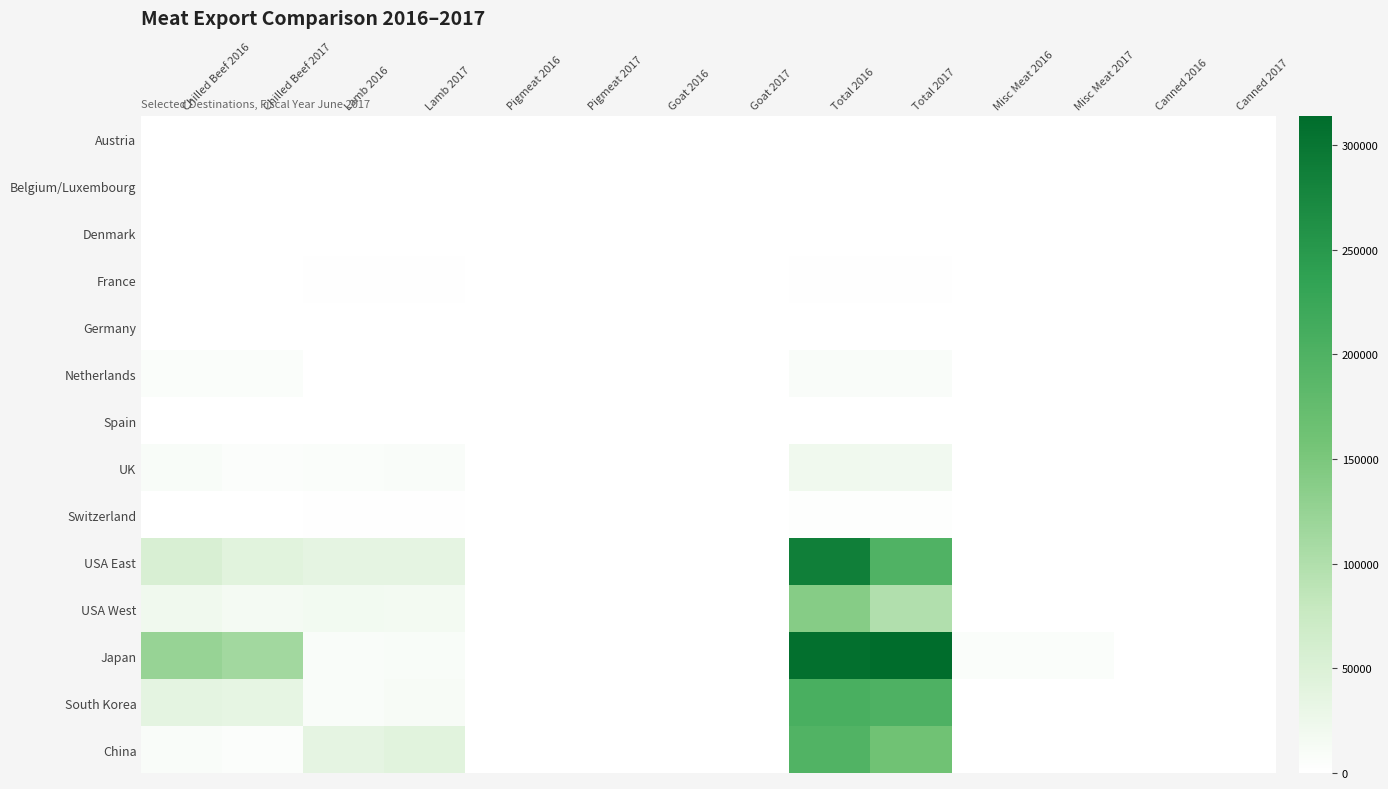

Reading left to right, extract all data points from this chart.

Austria: Chilled Beef 2016=0.0	Chilled Beef 2017=0.0	Lamb 2016=6.0	Lamb 2017=7.0	Pigmeat 2016=0.0	Pigmeat 2017=0.0	Goat 2016=0.0	Goat 2017=0.0	Total 2016=6.0	Total 2017=7.0	Misc Meat 2016=0.0	Misc Meat 2017=0.0	Canned 2016=0.0	Canned 2017=0.0
Belgium/Luxembourg: Chilled Beef 2016=559.1	Chilled Beef 2017=521.1	Lamb 2016=475.2	Lamb 2017=356.2	Pigmeat 2016=0.0	Pigmeat 2017=0.0	Goat 2016=0.0	Goat 2017=0.0	Total 2016=1048.7	Total 2017=898.4	Misc Meat 2016=0.0	Misc Meat 2017=0.0	Canned 2016=0.0	Canned 2017=0.0
Denmark: Chilled Beef 2016=1010.3	Chilled Beef 2017=778.0	Lamb 2016=22.8	Lamb 2017=0.0	Pigmeat 2016=0.0	Pigmeat 2017=0.0	Goat 2016=0.0	Goat 2017=0.0	Total 2016=1041.0	Total 2017=778.0	Misc Meat 2016=0.0	Misc Meat 2017=0.0	Canned 2016=0.0	Canned 2017=0.0
France: Chilled Beef 2016=7.1	Chilled Beef 2017=8.6	Lamb 2016=2088.8	Lamb 2017=1989.2	Pigmeat 2016=0.0	Pigmeat 2017=0.0	Goat 2016=0.0	Goat 2017=0.0	Total 2016=2133.7	Total 2017=1998.6	Misc Meat 2016=0.0	Misc Meat 2017=0.0	Canned 2016=0.0	Canned 2017=0.0
Germany: Chilled Beef 2016=279.6	Chilled Beef 2017=393.6	Lamb 2016=206.9	Lamb 2017=133.5	Pigmeat 2016=0.0	Pigmeat 2017=0.0	Goat 2016=0.0	Goat 2017=0.0	Total 2016=708.6	Total 2017=731.2	Misc Meat 2016=0.0	Misc Meat 2017=0.0	Canned 2016=0.0	Canned 2017=0.0
Netherlands: Chilled Beef 2016=6644.0	Chilled Beef 2017=6402.9	Lamb 2016=225.3	Lamb 2017=555.0	Pigmeat 2016=0.0	Pigmeat 2017=0.0	Goat 2016=0.0	Goat 2017=0.0	Total 2016=7554.8	Total 2017=7508.8	Misc Meat 2016=0.0	Misc Meat 2017=0.0	Canned 2016=0.0	Canned 2017=0.0
Spain: Chilled Beef 2016=0.0	Chilled Beef 2017=0.0	Lamb 2016=19.9	Lamb 2017=49.9	Pigmeat 2016=0.0	Pigmeat 2017=0.0	Goat 2016=0.0	Goat 2017=0.0	Total 2016=38.0	Total 2017=49.9	Misc Meat 2016=0.0	Misc Meat 2017=0.0	Canned 2016=0.0	Canned 2017=0.0
UK: Chilled Beef 2016=9262.7	Chilled Beef 2017=6047.2	Lamb 2016=7006.1	Lamb 2017=8348.7	Pigmeat 2016=0.0	Pigmeat 2017=0.0	Goat 2016=0.0	Goat 2017=0.0	Total 2016=21078.9	Total 2017=18490.3	Misc Meat 2016=12.7	Misc Meat 2017=4.0	Canned 2016=0.0	Canned 2017=0.0
Switzerland: Chilled Beef 2016=1081.8	Chilled Beef 2017=874.6	Lamb 2016=1666.8	Lamb 2017=1992.2	Pigmeat 2016=0.0	Pigmeat 2017=0.0	Goat 2016=0.0	Goat 2017=0.0	Total 2016=2914.2	Total 2017=2979.2	Misc Meat 2016=0.0	Misc Meat 2017=0.0	Canned 2016=0.0	Canned 2017=0.0
USA East: Chilled Beef 2016=54446.1	Chilled Beef 2017=41927.9	Lamb 2016=36033.9	Lamb 2017=36528.7	Pigmeat 2016=0.0	Pigmeat 2017=0.0	Goat 2016=0.0	Goat 2017=0.0	Total 2016=286789.1	Total 2017=197874.5	Misc Meat 2016=0.0	Misc Meat 2017=15.1	Canned 2016=85.8	Canned 2017=59.3
USA West: Chilled Beef 2016=21785.0	Chilled Beef 2017=15333.8	Lamb 2016=17708.2	Lamb 2017=16104.0	Pigmeat 2016=0.0	Pigmeat 2017=57.0	Goat 2016=0.0	Goat 2017=0.0	Total 2016=139512.2	Total 2017=98548.6	Misc Meat 2016=0.0	Misc Meat 2017=0.0	Canned 2016=930.0	Canned 2017=929.0
Japan: Chilled Beef 2016=123764.2	Chilled Beef 2017=113961.0	Lamb 2016=8350.6	Lamb 2017=8696.0	Pigmeat 2016=0.0	Pigmeat 2017=0.0	Goat 2016=0.0	Goat 2017=0.0	Total 2016=308963.2	Total 2017=313945.2	Misc Meat 2016=6346.4	Misc Meat 2017=6248.5	Canned 2016=0.0	Canned 2017=0.0
South Korea: Chilled Beef 2016=37266.1	Chilled Beef 2017=34537.4	Lamb 2016=7641.7	Lamb 2017=12136.3	Pigmeat 2016=68.2	Pigmeat 2017=96.8	Goat 2016=0.0	Goat 2017=0.0	Total 2016=206087.8	Total 2017=200363.5	Misc Meat 2016=105.2	Misc Meat 2017=292.7	Canned 2016=19.5	Canned 2017=2.0
China: Chilled Beef 2016=7423.4	Chilled Beef 2017=6092.4	Lamb 2016=36468.8	Lamb 2017=42313.1	Pigmeat 2016=0.0	Pigmeat 2017=0.0	Goat 2016=0.0	Goat 2017=0.0	Total 2016=196422.2	Total 2017=161105.6	Misc Meat 2016=0.0	Misc Meat 2017=0.0	Canned 2016=0.0	Canned 2017=0.0